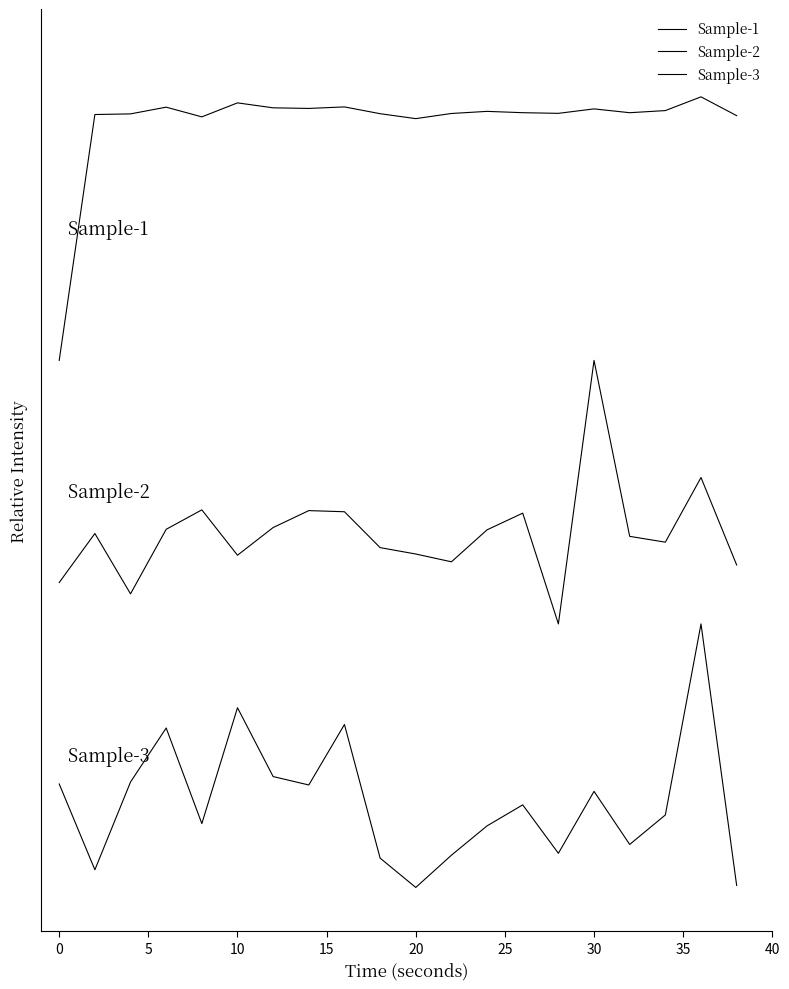

Rank the series by their maximum value, from highest to lowest.

Sample-1, Sample-2, Sample-3